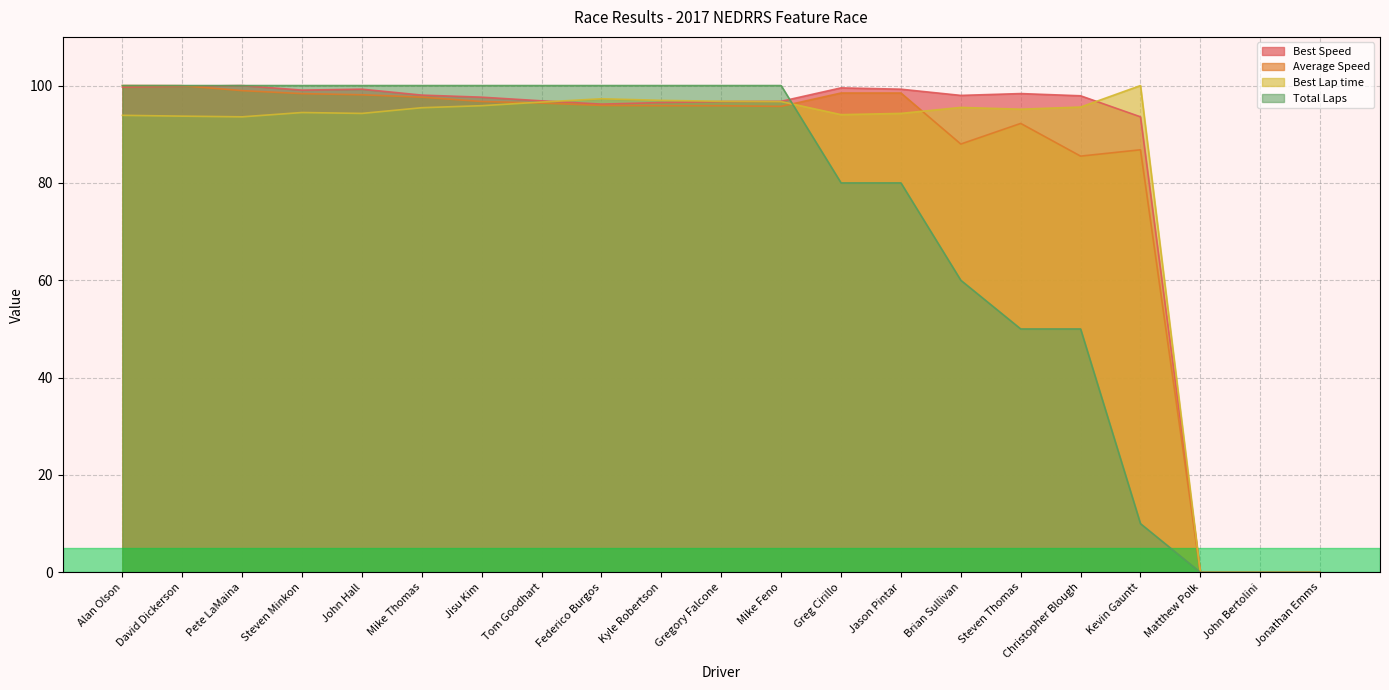

Rank the series by their maximum value, from lowest to highest.

Best Speed, Average Speed, Best Lap time, Total Laps